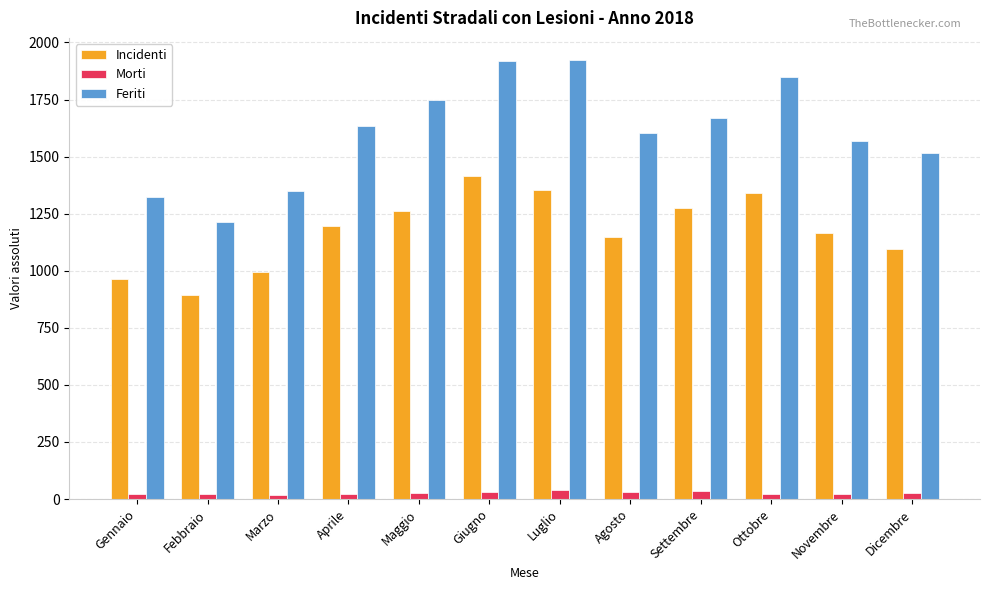

Is the value of Incidenti at Giugno greater than the value of Morti at Settembre?

Yes